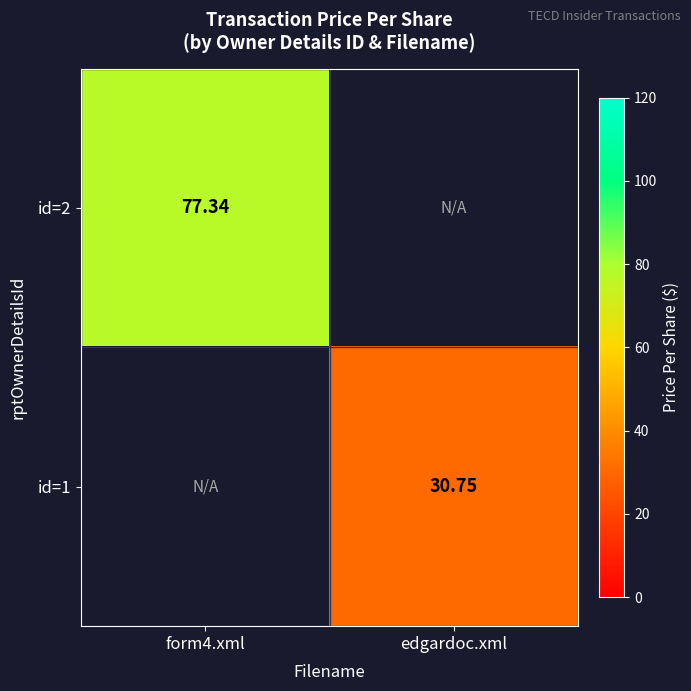

How many distinct data groups are displayed?

2